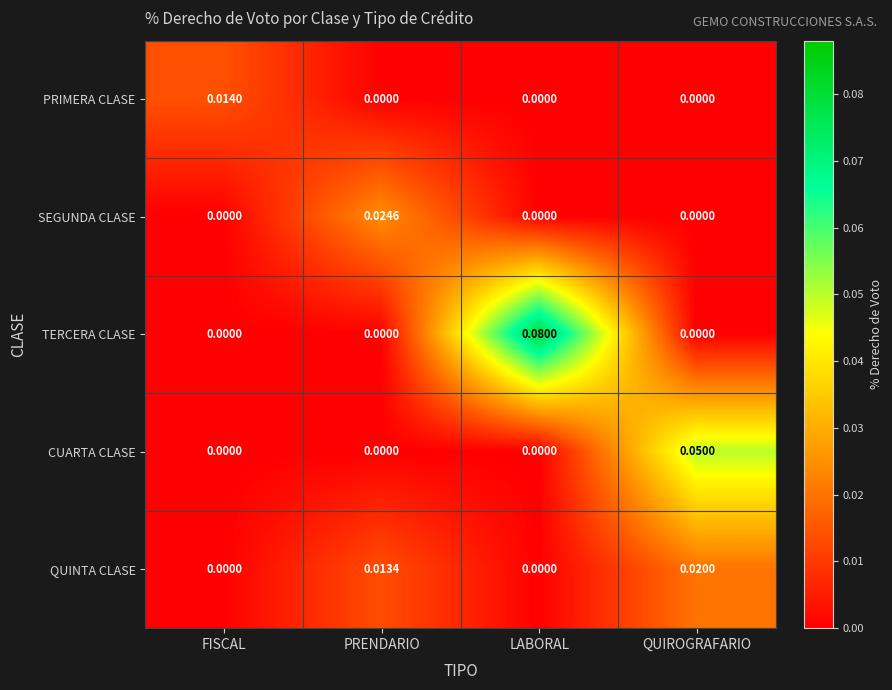

List the series in order of their peak value, highest first.

TERCERA CLASE, CUARTA CLASE, SEGUNDA CLASE, QUINTA CLASE, PRIMERA CLASE